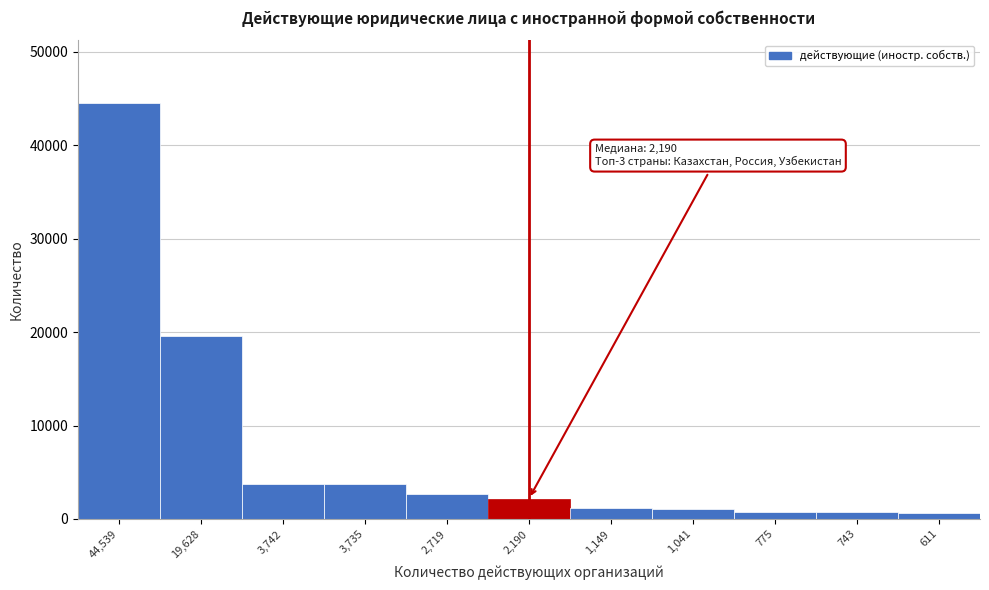

What is the label of the 1st bar from the left?

44,539